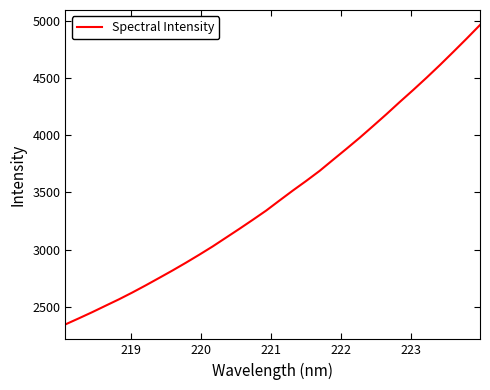

What is the greatest value displayed?

4962.1